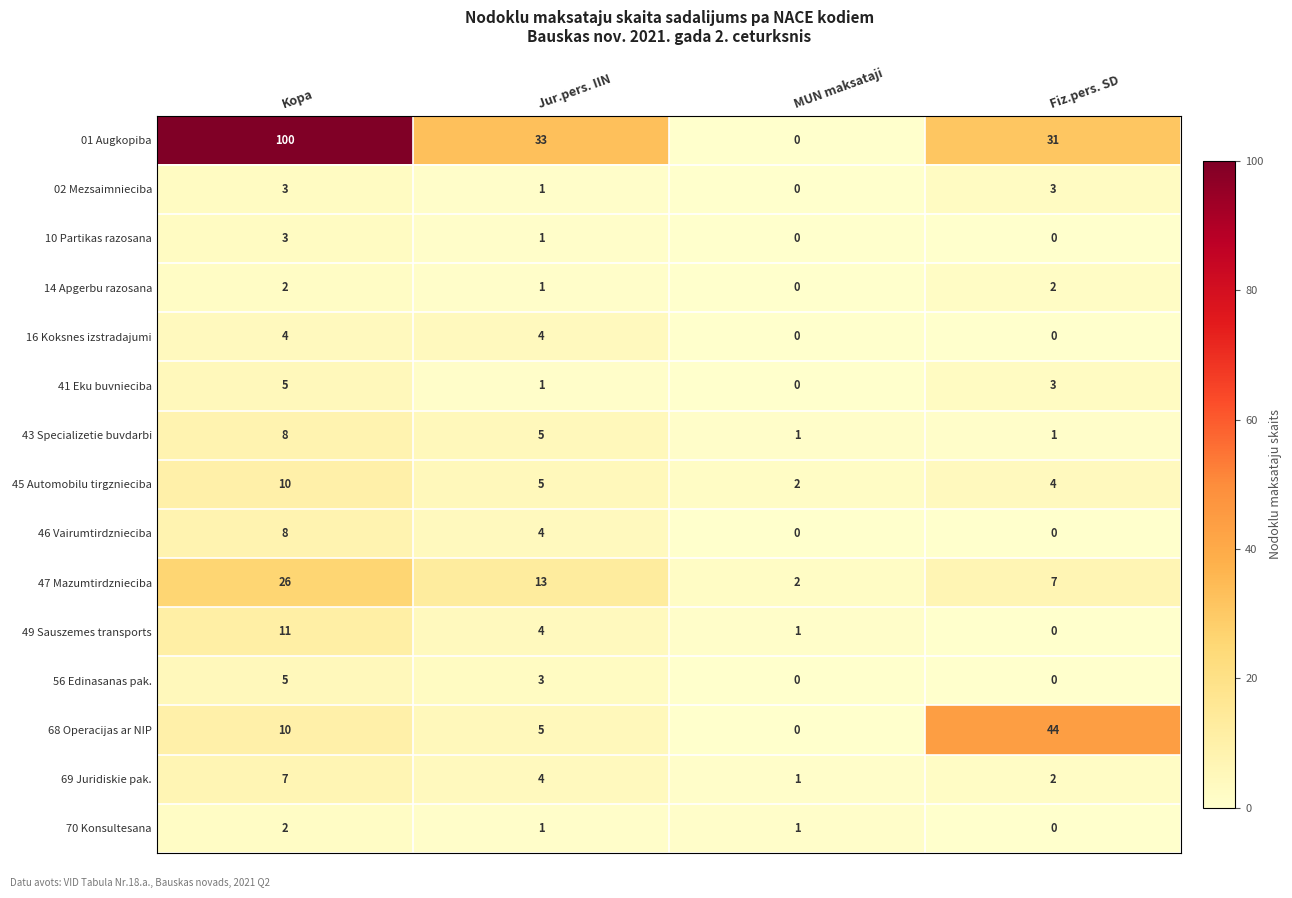

What is the spread (max minus min) of values at Kopa?

98